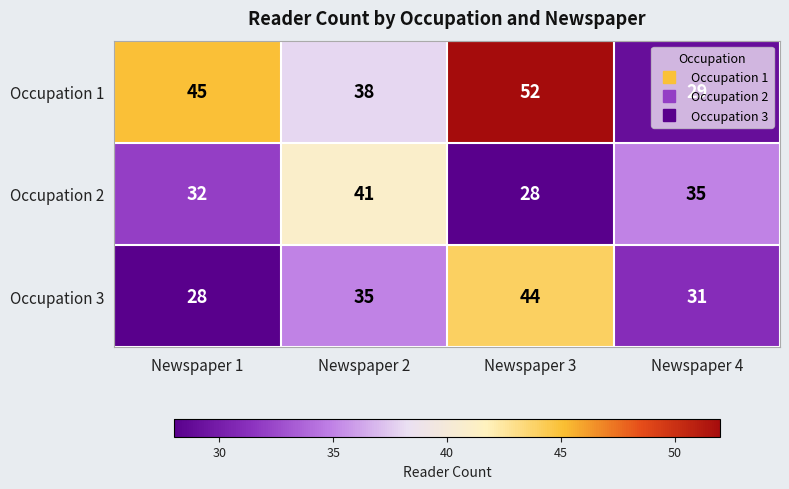

Which series has the largest range (max minus min)?

Occupation 1